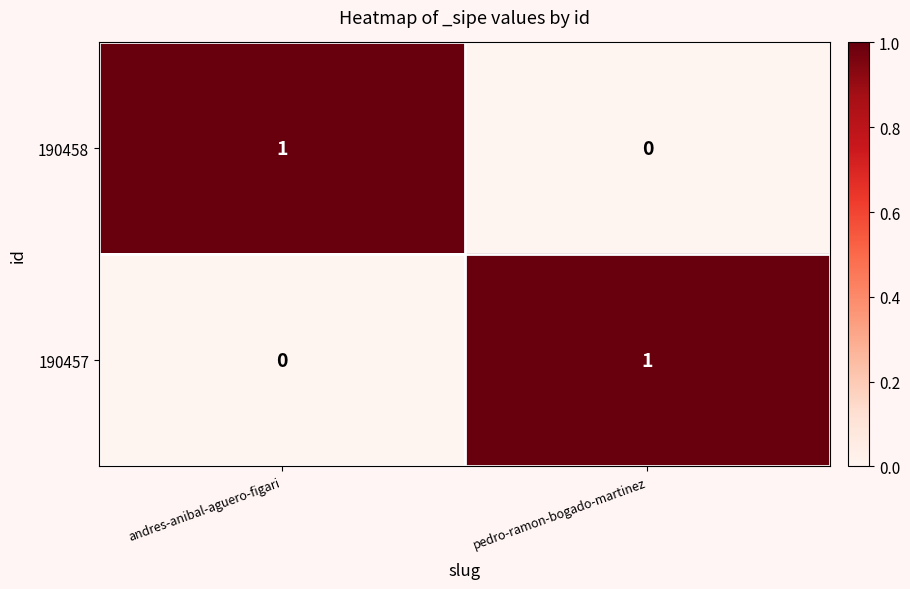

What is the spread (max minus min) of values at pedro-ramon-bogado-martinez?

1